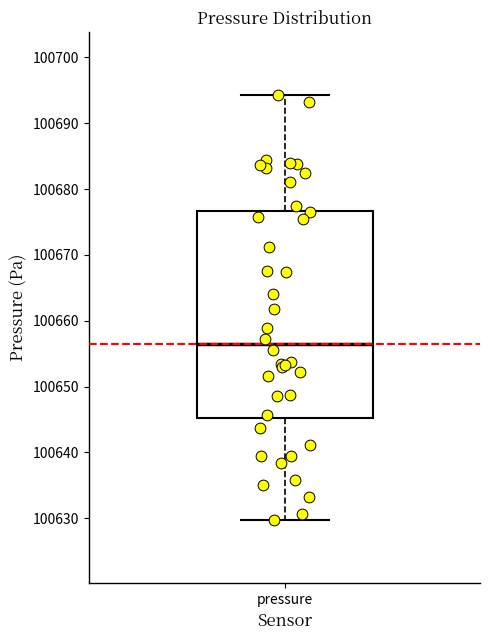

Where does the median line of the box for pressure sit on the y-axis? The values are not printed on the chart, so give them approximately, as read against the axis.

100656